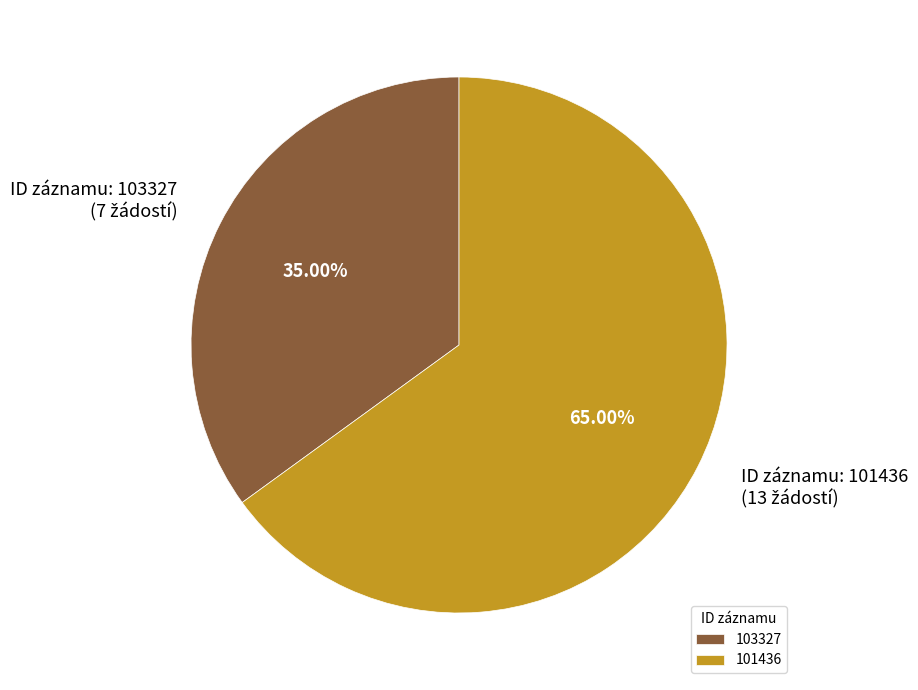

Count the number of slices in the pie.

2